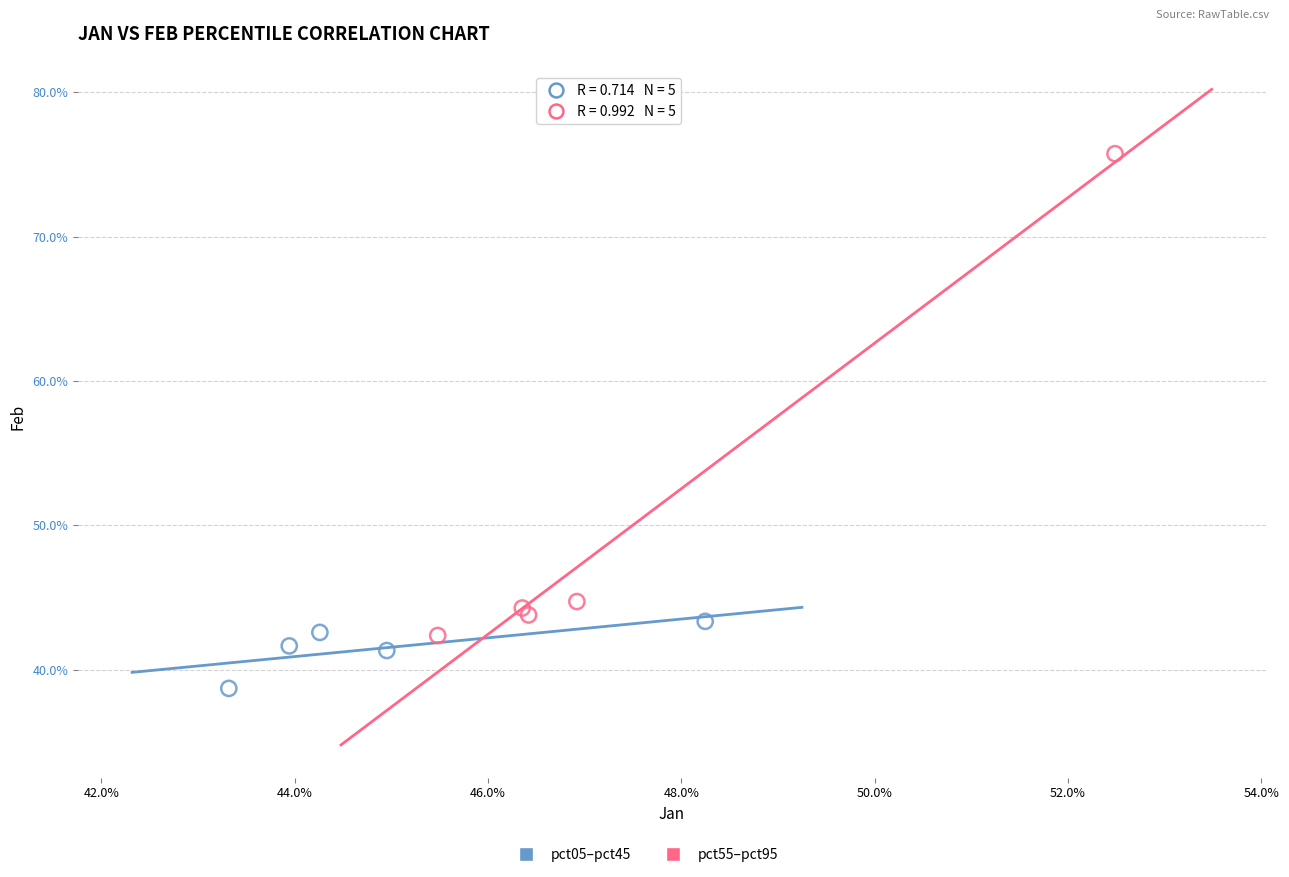

Which series has the largest Y range (max minus min)?

pct55–pct95